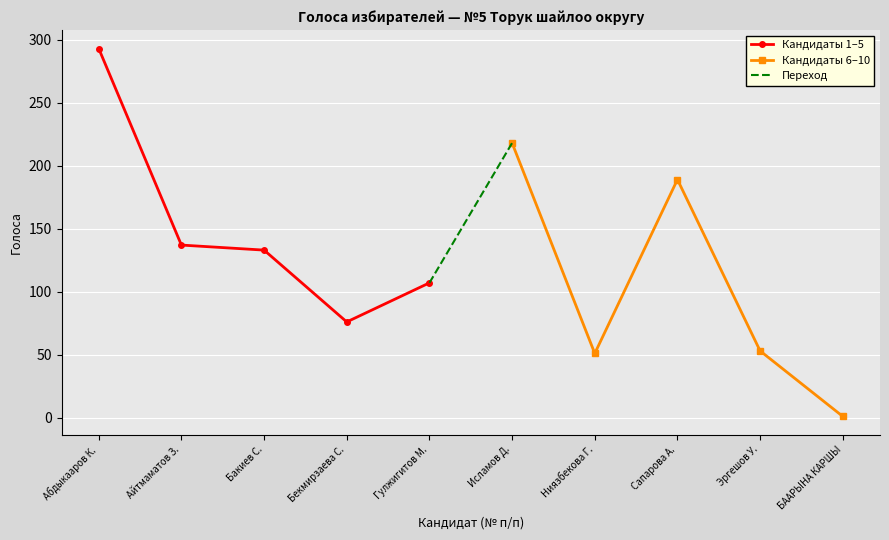

What value does the data have at Исламов Дурусбек Авазбекович?

218